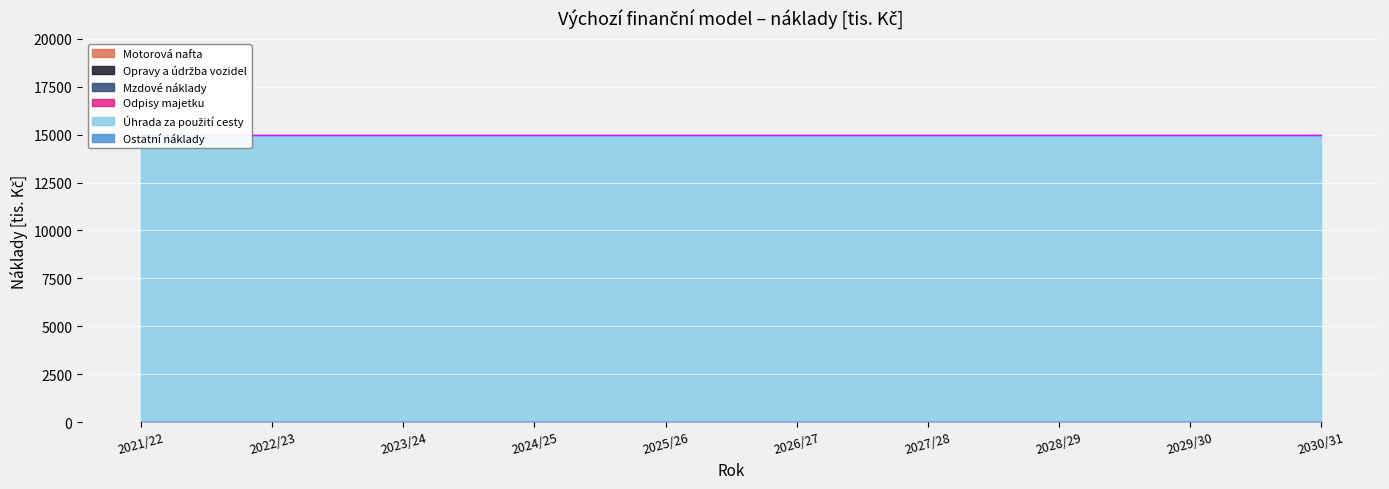

Which series has the largest range (max minus min)?

Motorová nafta